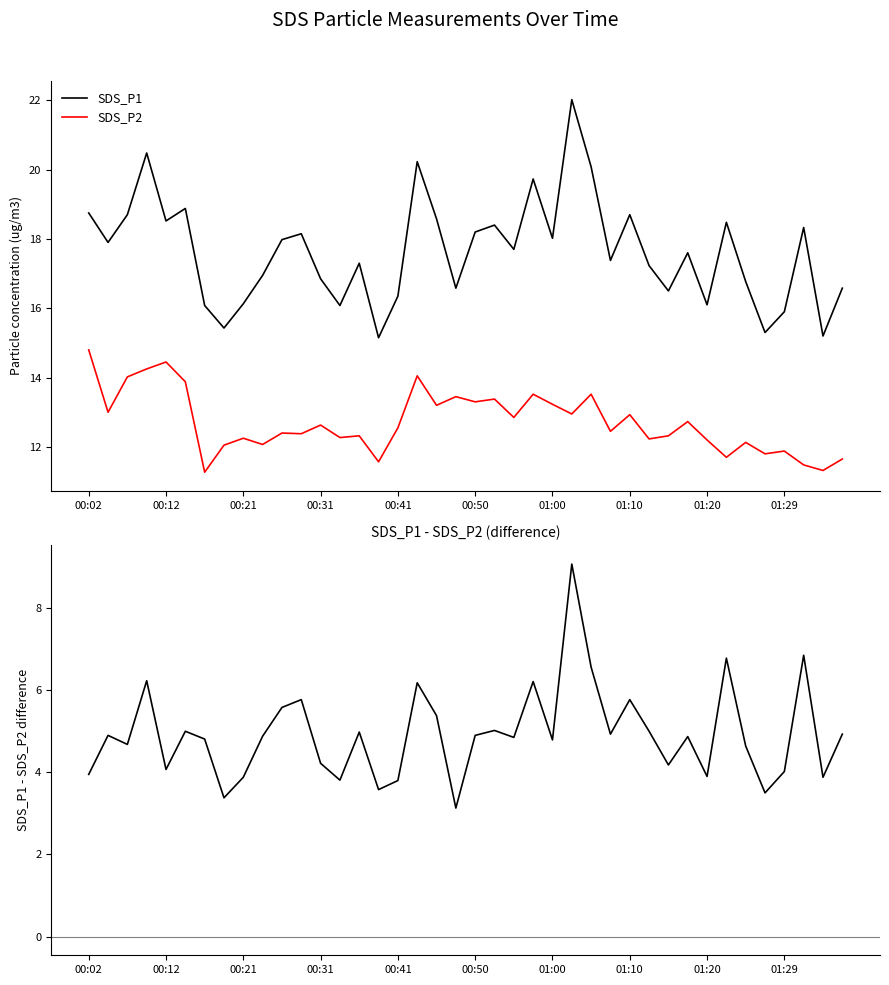

At how many categories does at least one series exceed 4?

40